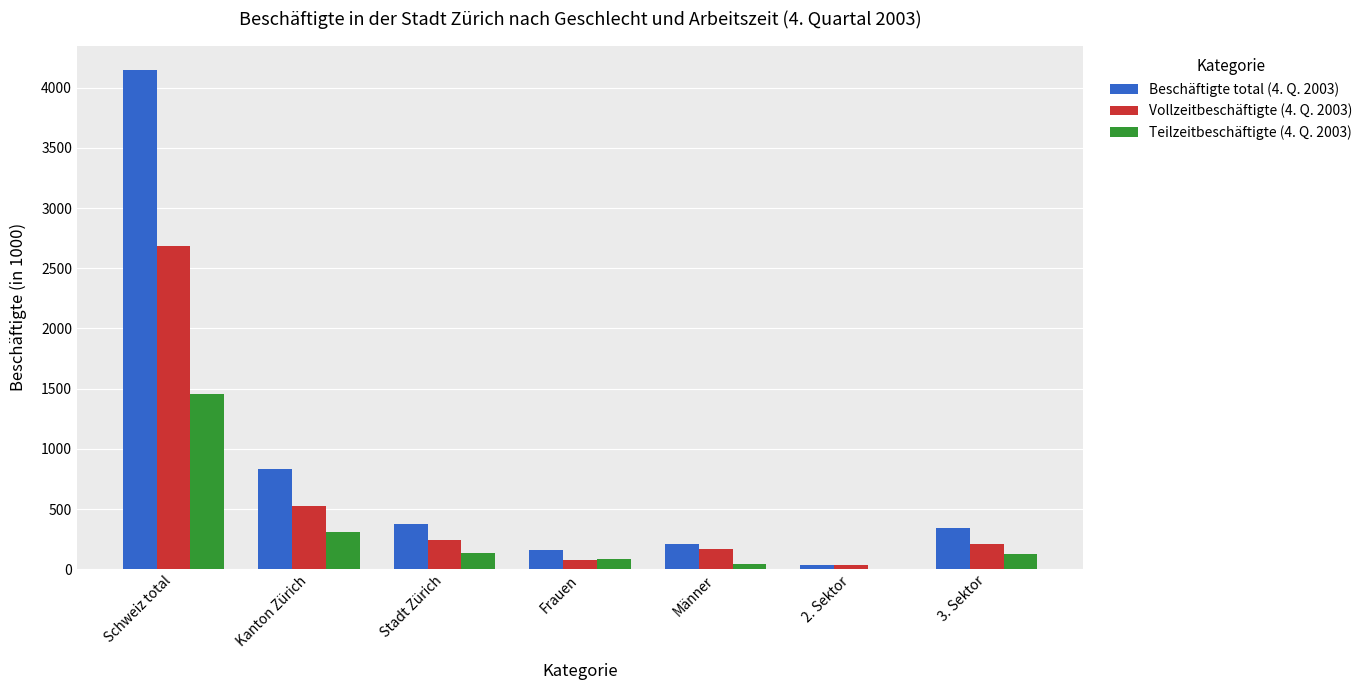

Which label corresponds to the largest value in the chart?

Schweiz total